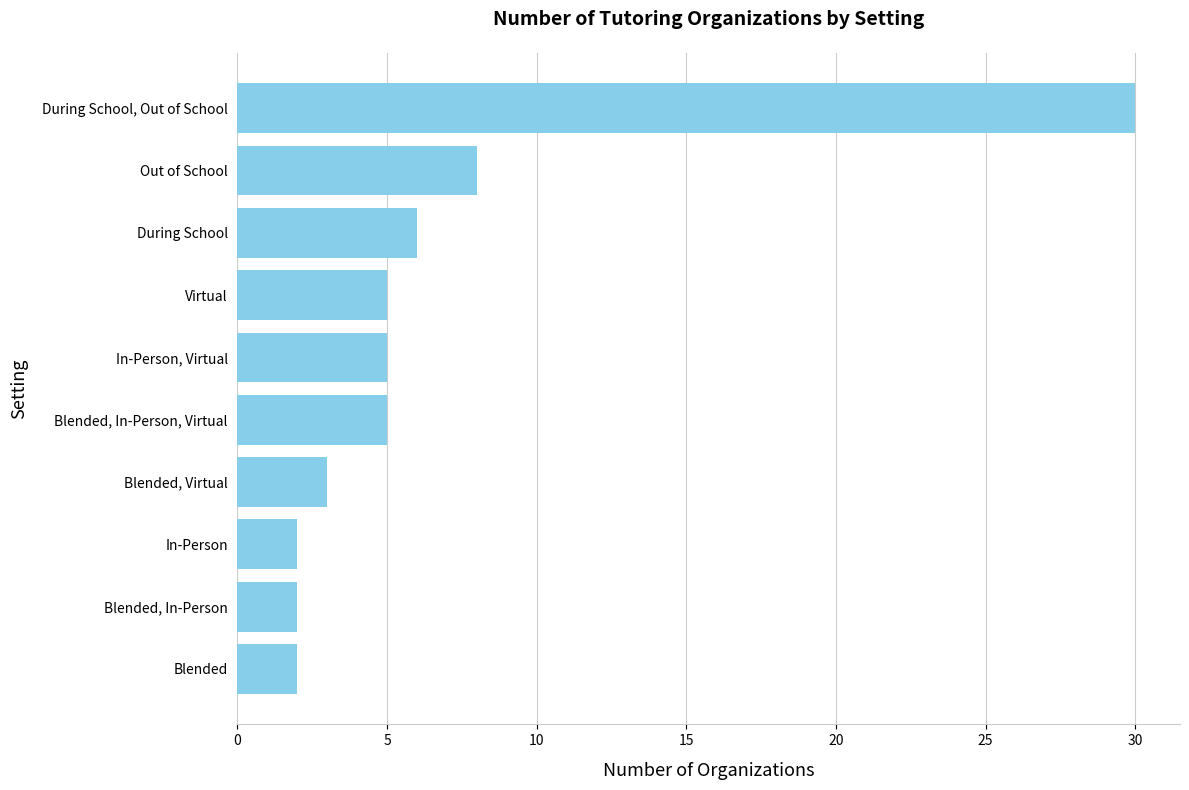

How many bars are there in total?

10